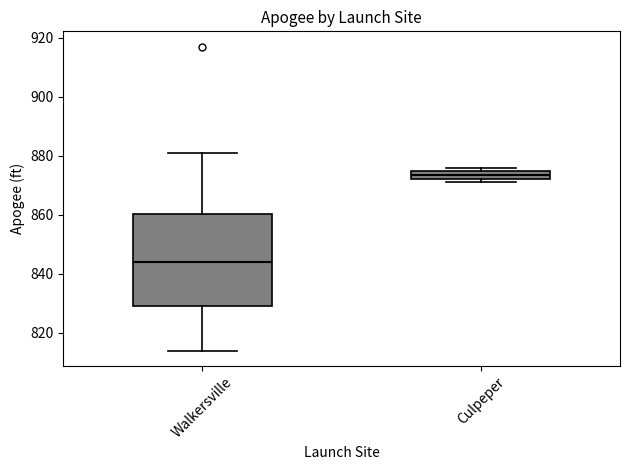

Where is the lower edge of the box for Walkersville on the y-axis? The values are not printed on the chart, so give them approximately, as read against the axis.

830